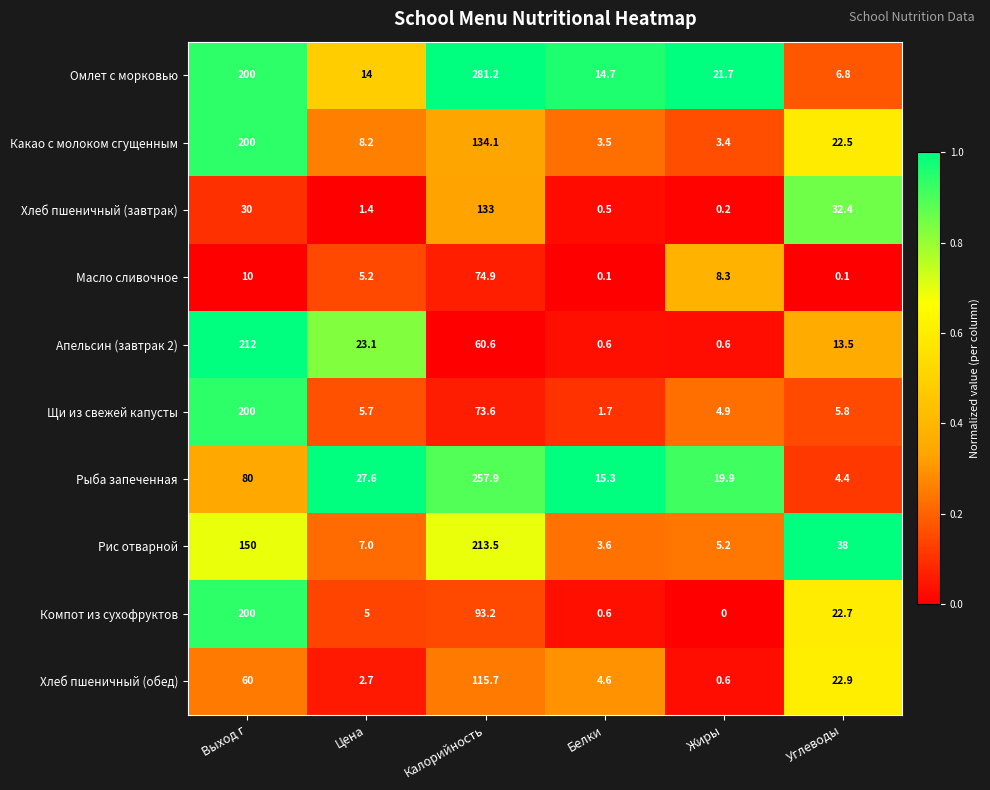

What is the total value across all series at Калорийность?

1437.7